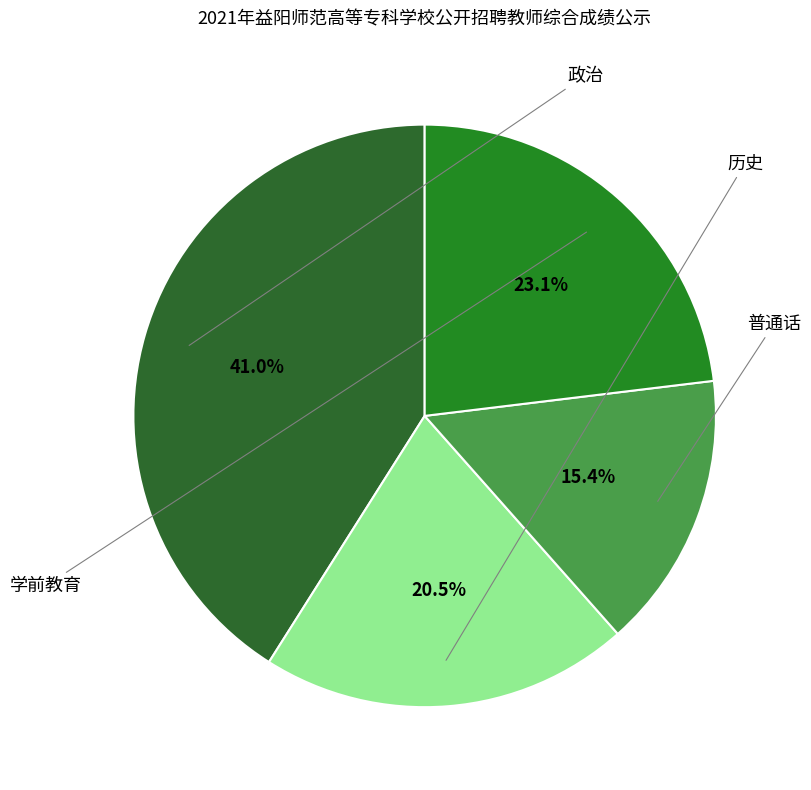

The 学前教育 slice represents 30% of the pie. True or false?

False